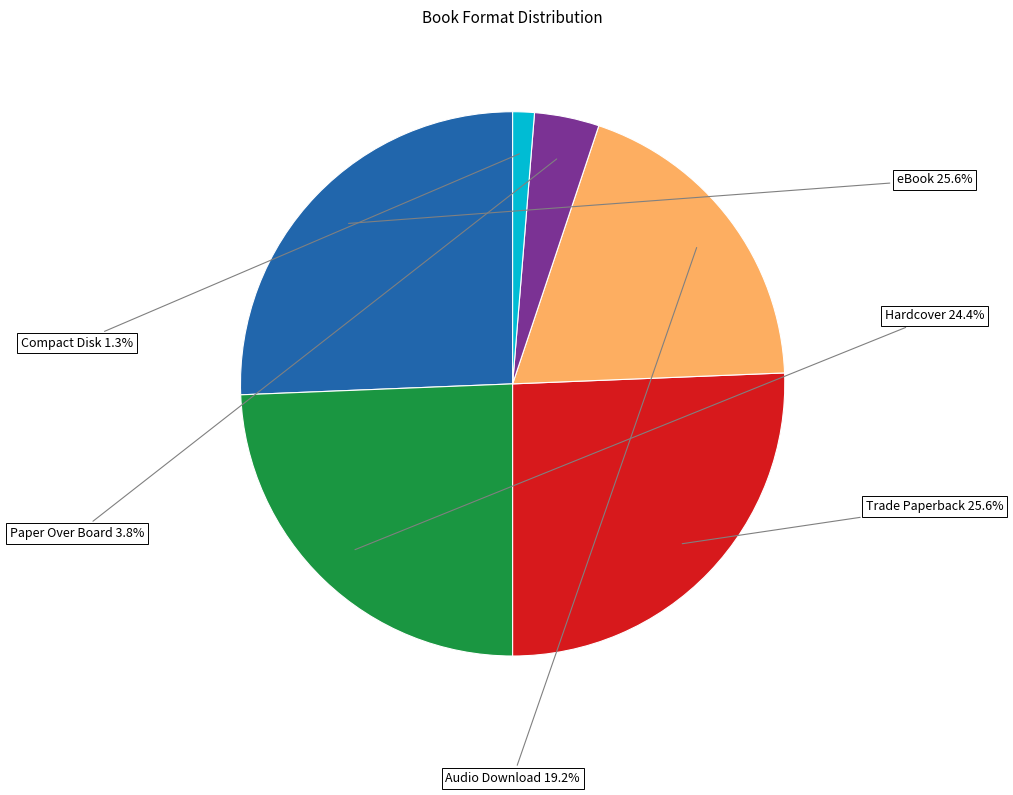

Does Compact Disk represent more than half of the total?

No